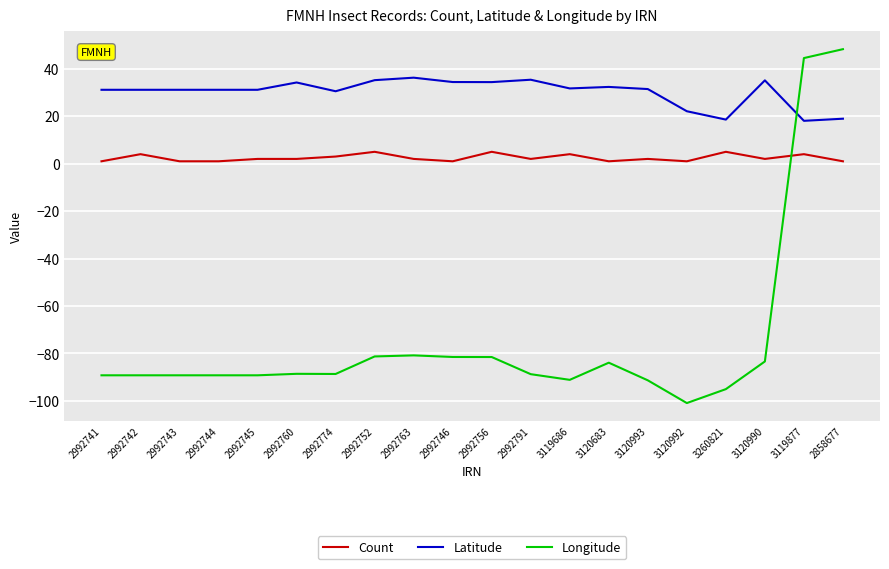

List the series in order of their peak value, highest first.

Longitude, Latitude, Count